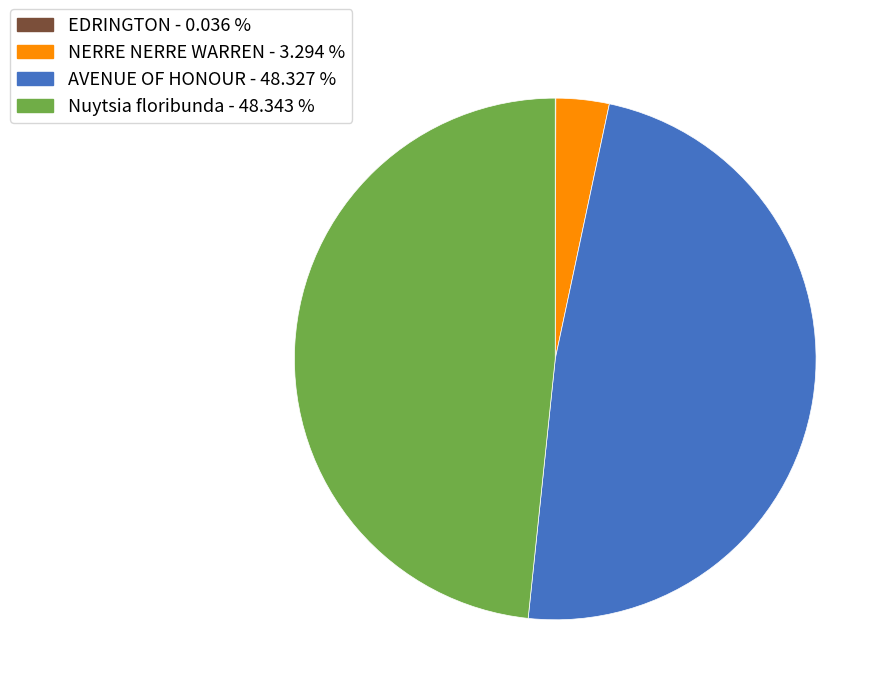

Combined, do NERRE NERRE WARREN and AVENUE OF HONOUR account for over 50%?

Yes